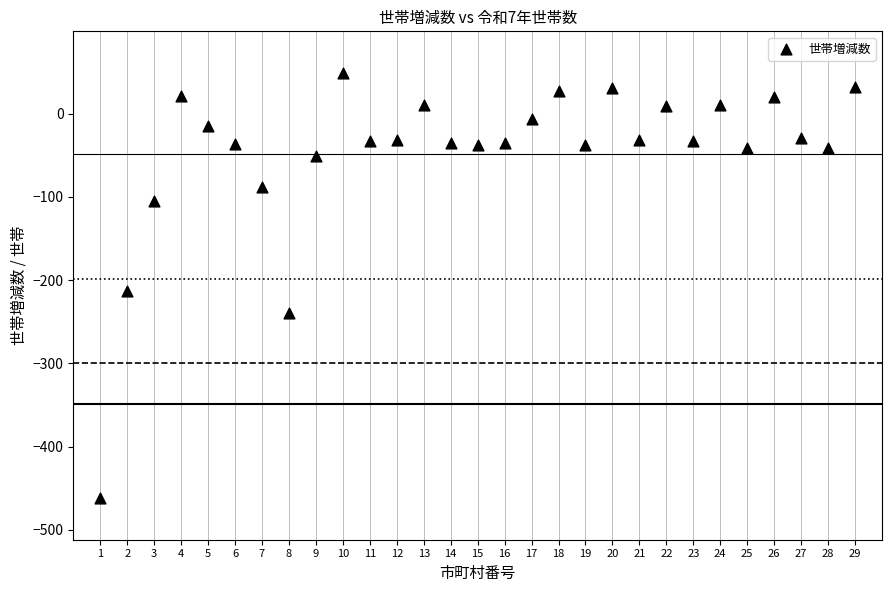

What Y value in the scatter plot is closest to -206?

-213